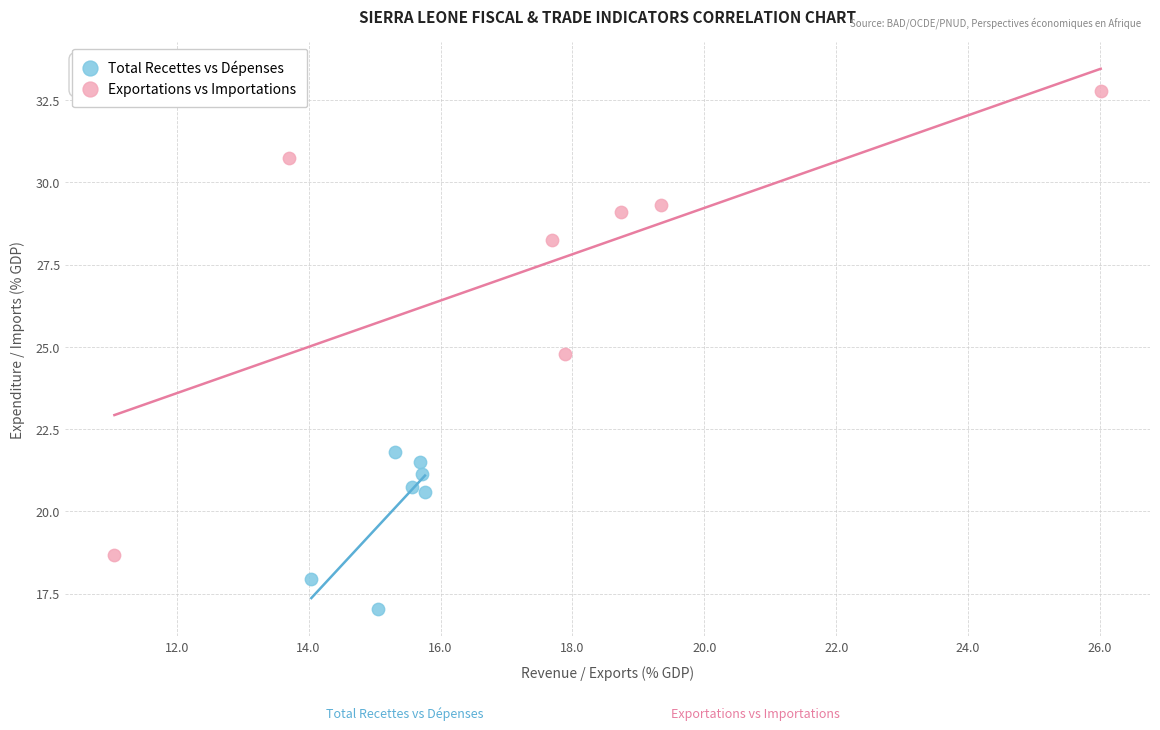

What are all the series names shown in the legend?

Total Recettes vs Dépenses, Exportations vs Importations